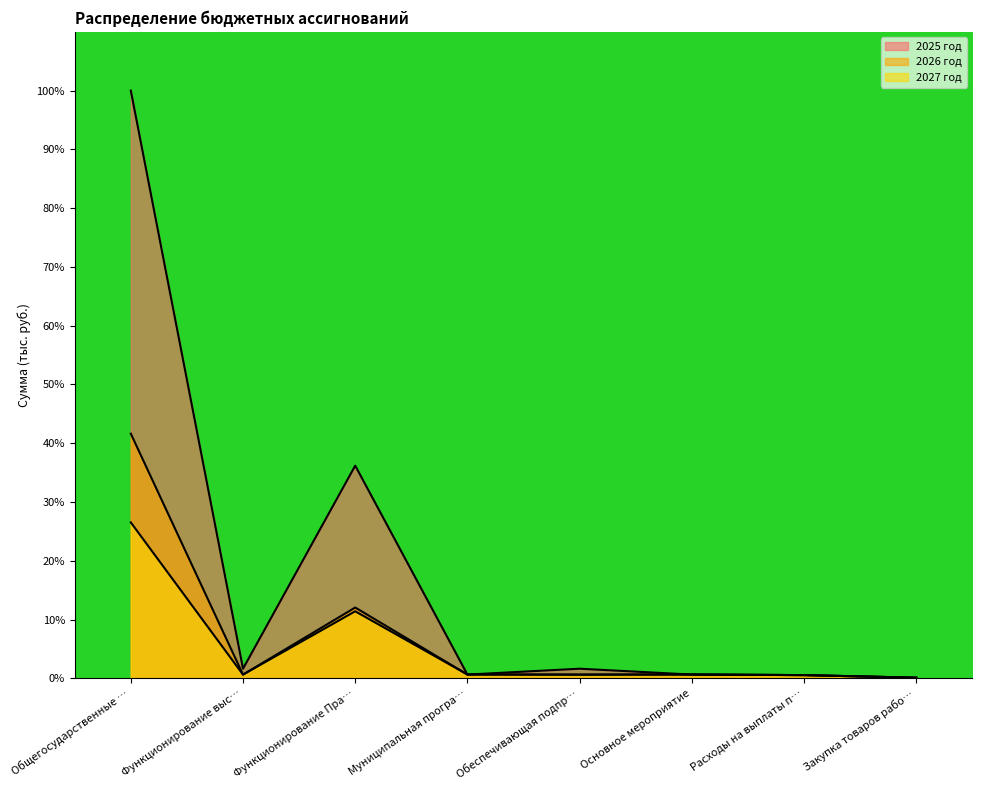

What is the total value across all series at Основное мероприятие?

1.9